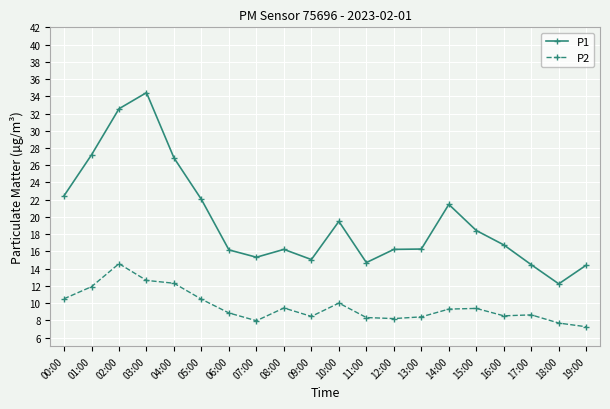

True or false: P1 has more than 2 points higher than both neighbors.

True